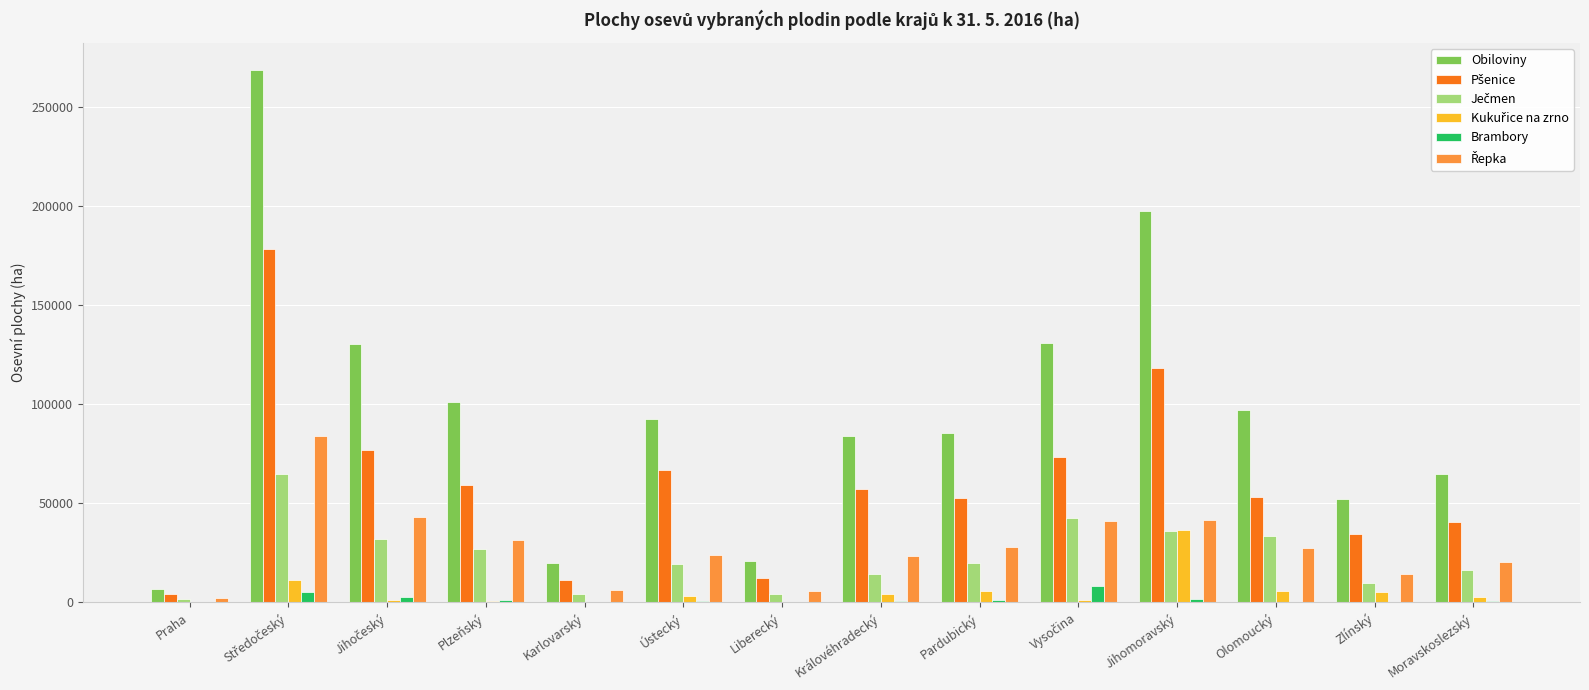

What is the greatest value displayed?

268846.3